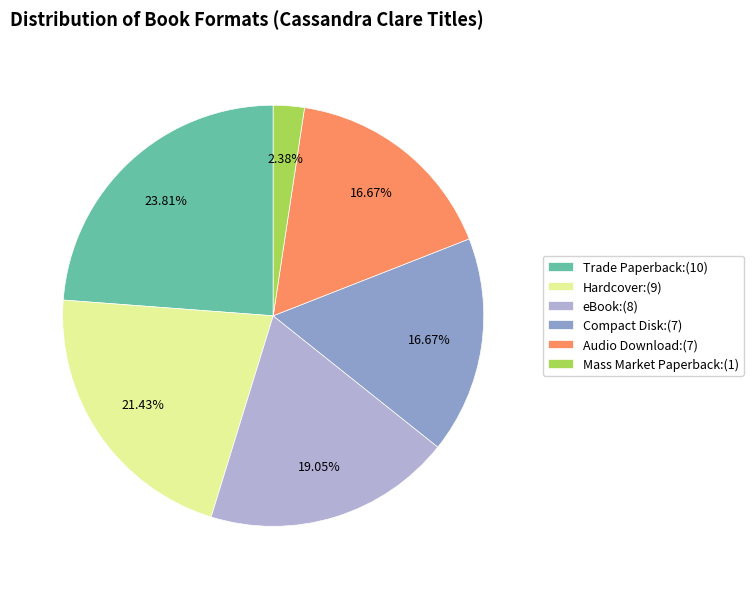

Count the number of slices in the pie.

6